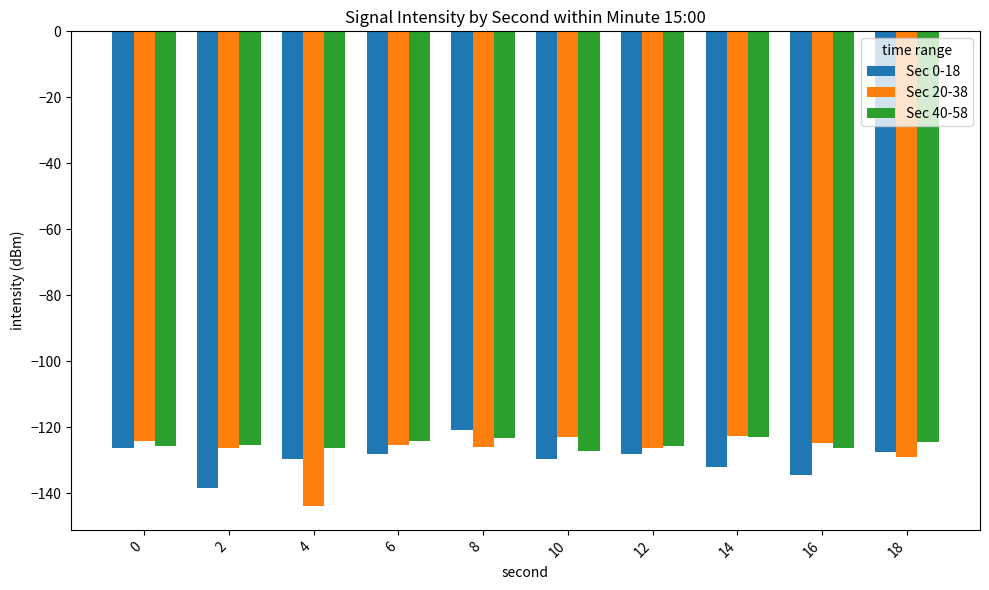

Read the Sec 40-58 value at 12.

-125.7